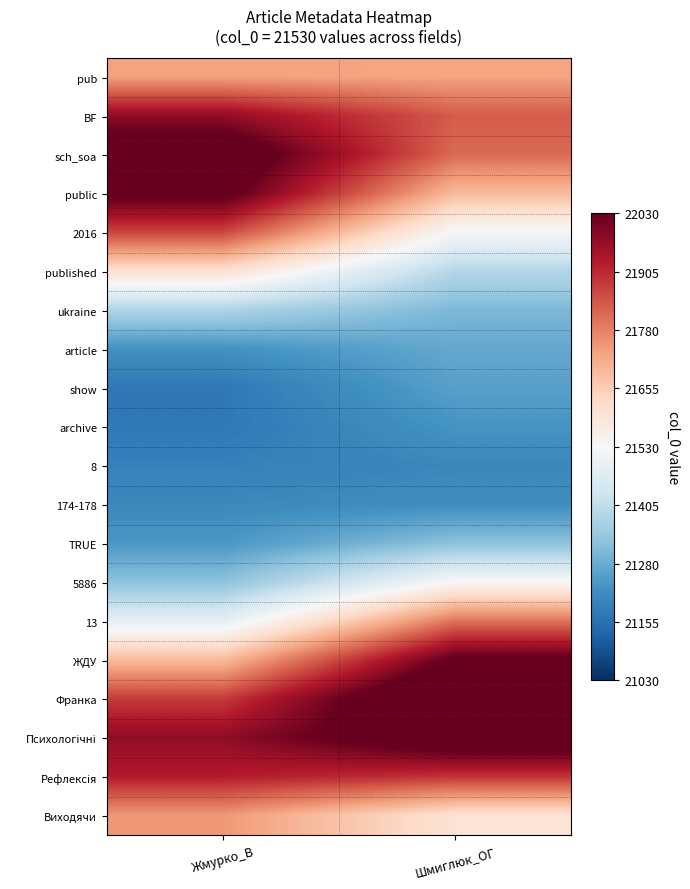

Which label corresponds to the largest value in the chart?

Шмиглюк_ОГ